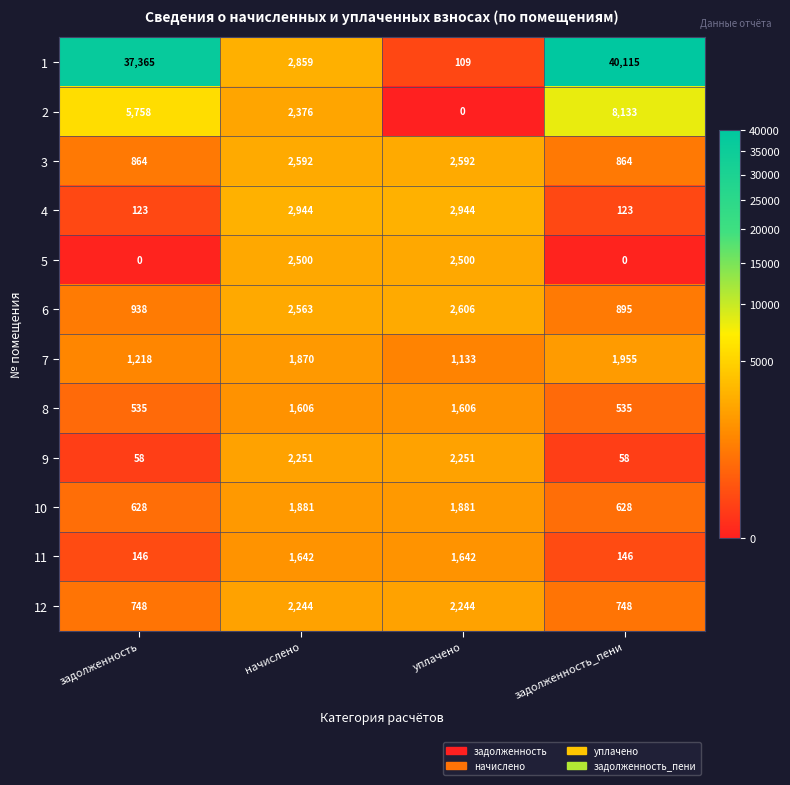

Count the number of categories in the chart.

4